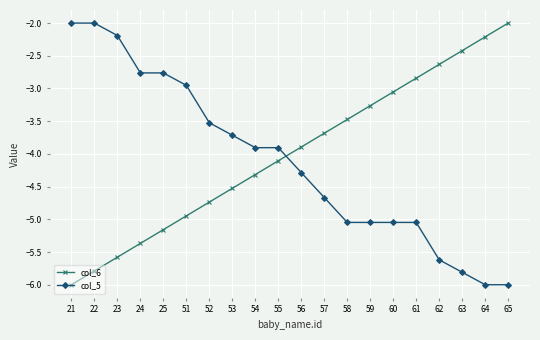

At how many categories does at least one series exceed -5?

20